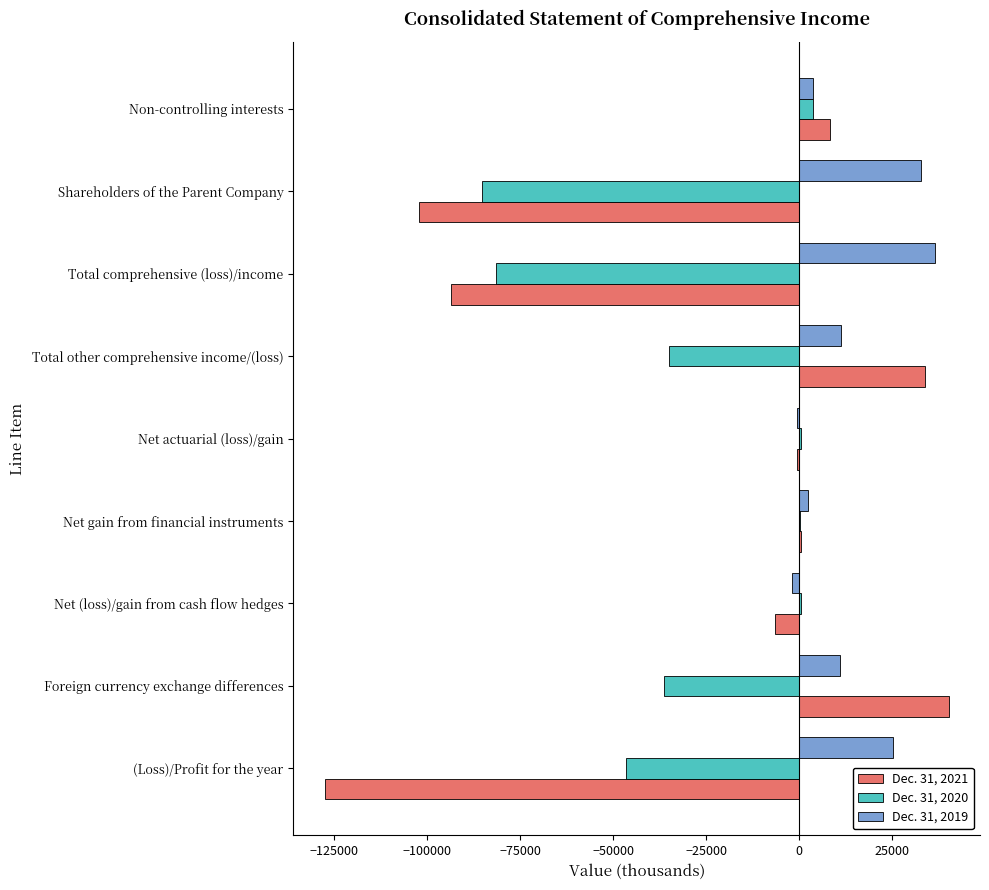

At which category does the chart reach its peak across all series?

Foreign currency exchange differences